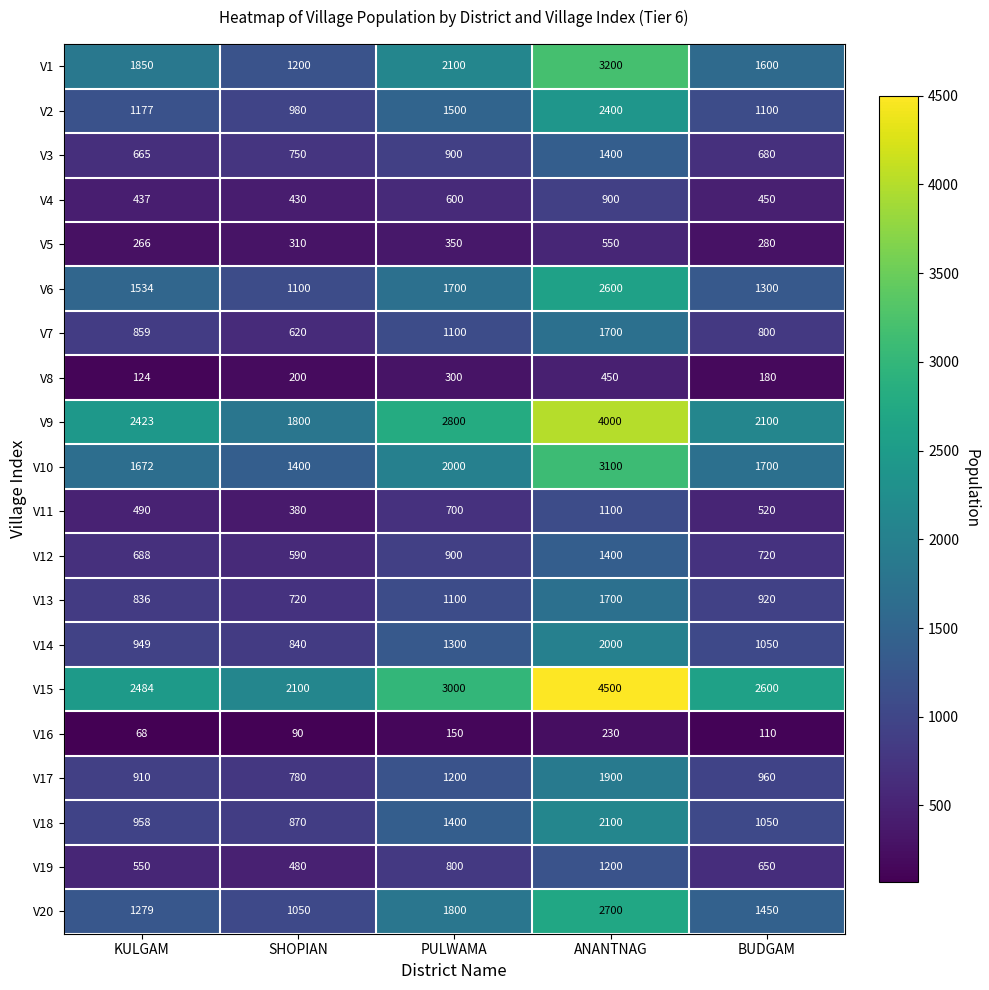

List the labels in order of V10 value, smallest first.

SHOPIAN, KULGAM, BUDGAM, PULWAMA, ANANTNAG